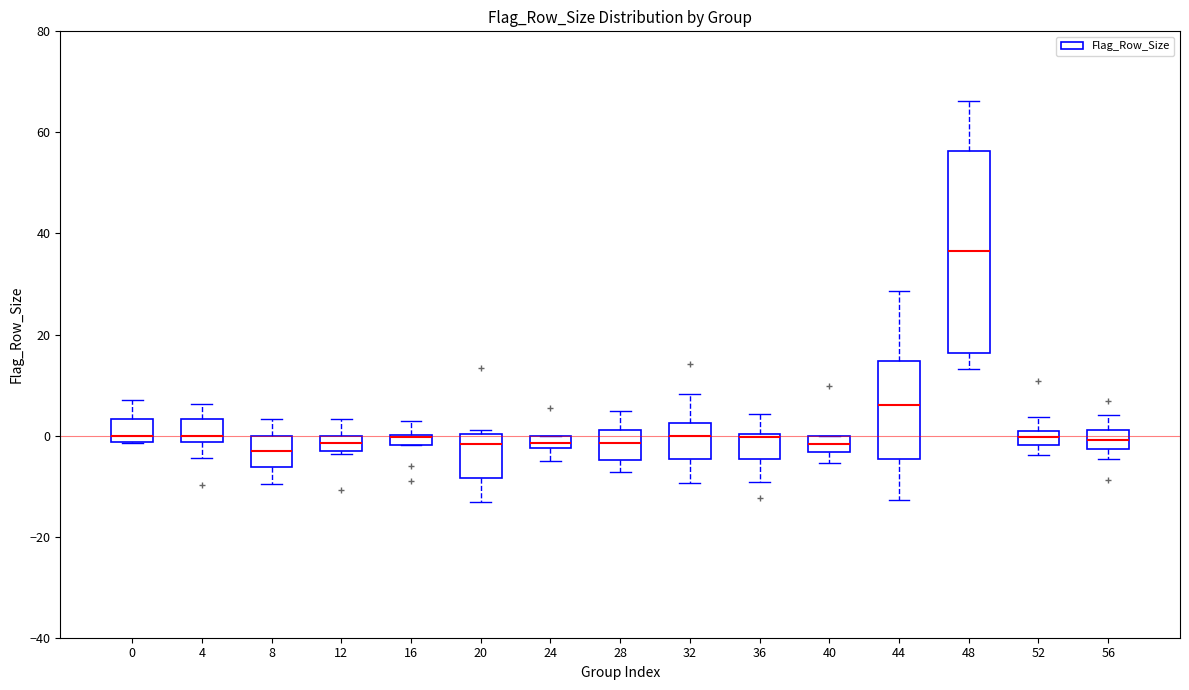

Where is the lower edge of the box at x = 52 on the y-axis? The values are not printed on the chart, so give them approximately, as read against the axis.

-2